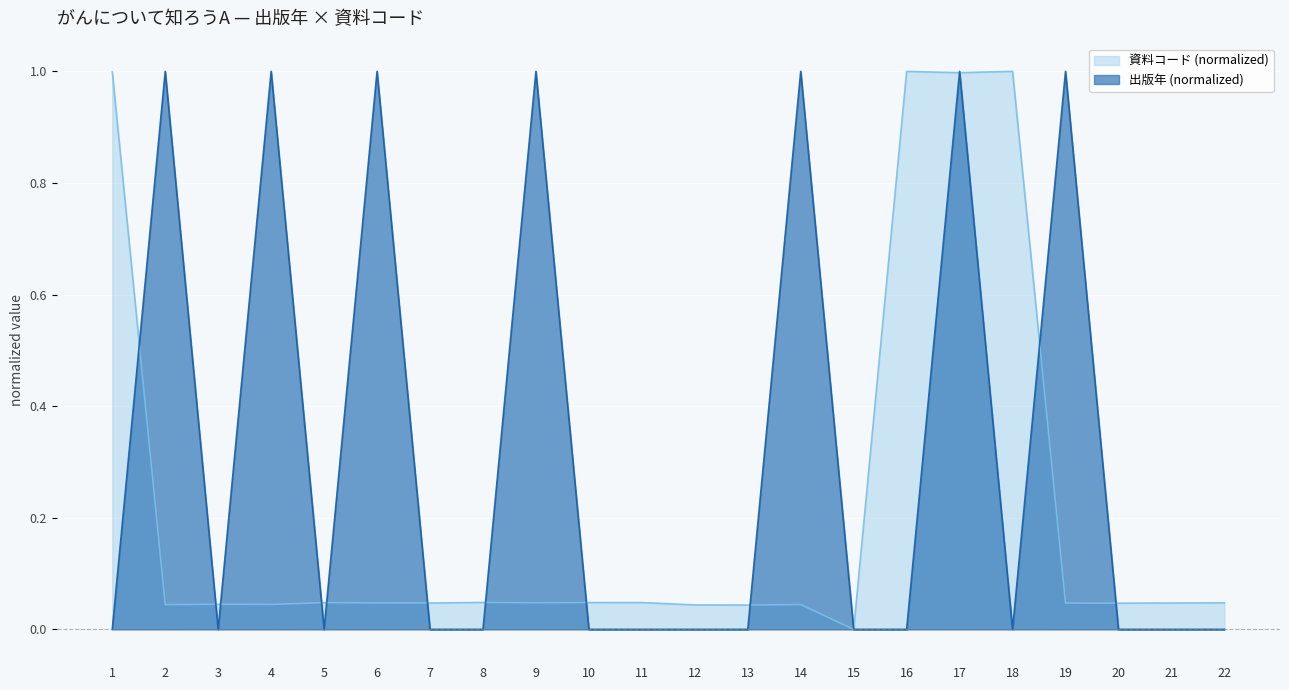

The value of 資料コード (normalized) at 10 is 0.1. True or false?

False